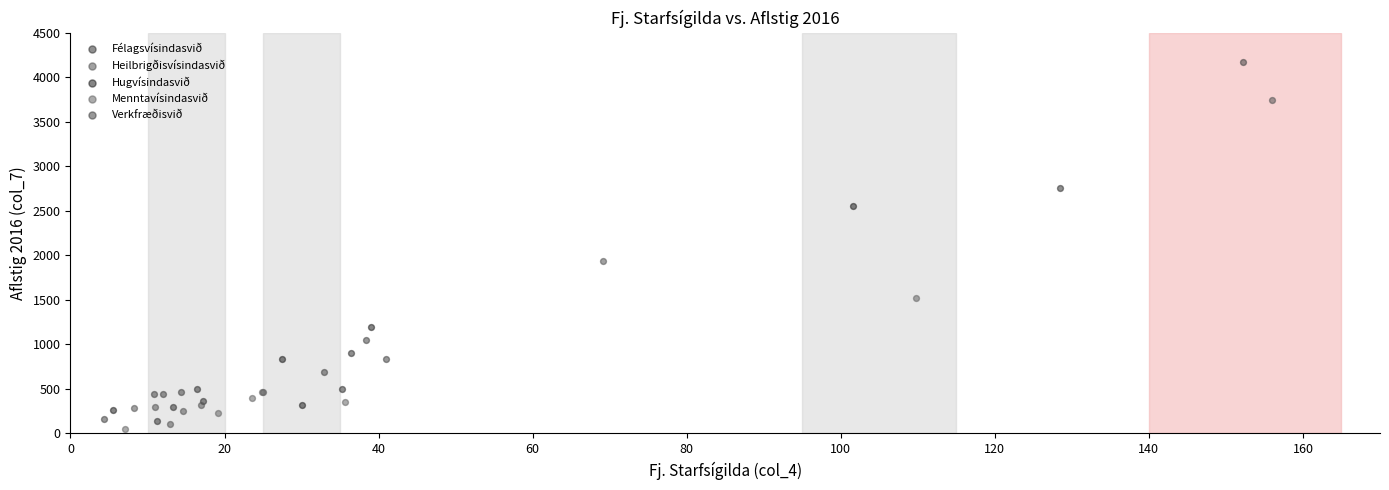

Which series has the largest Y range (max minus min)?

Verkfræðisvið